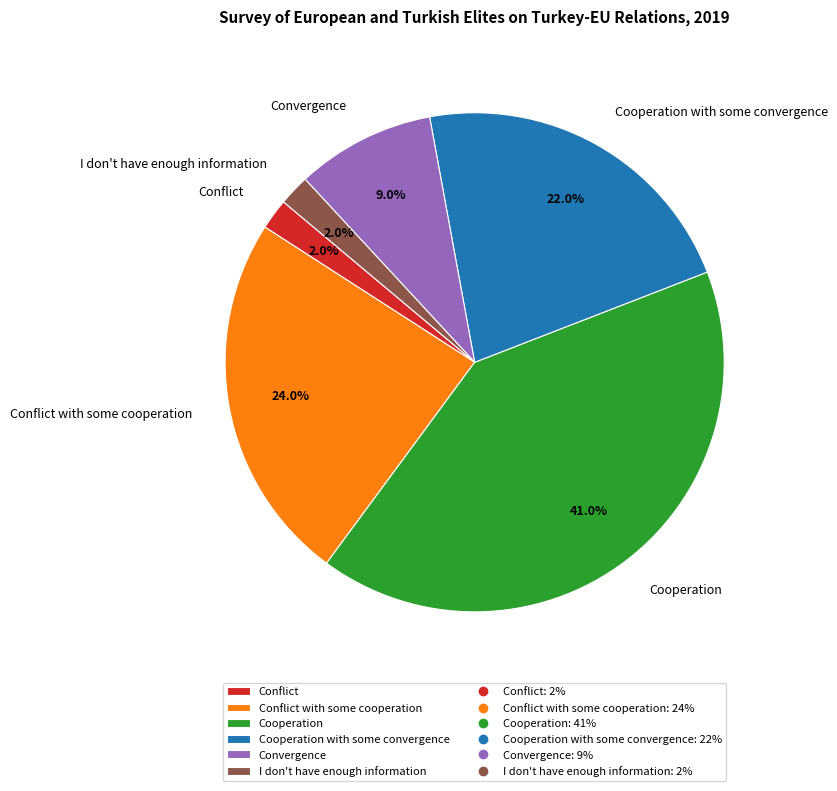

Is Cooperation with some convergence the majority of the pie?

No